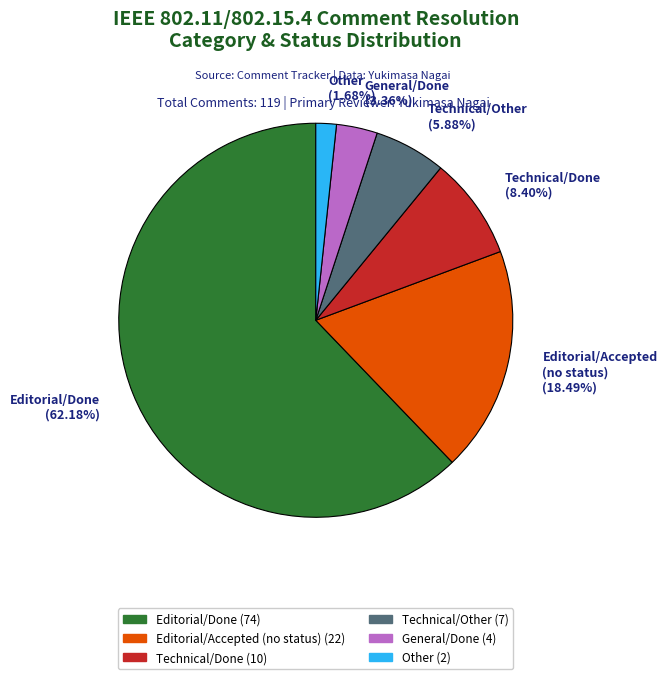

Count the number of slices in the pie.

6